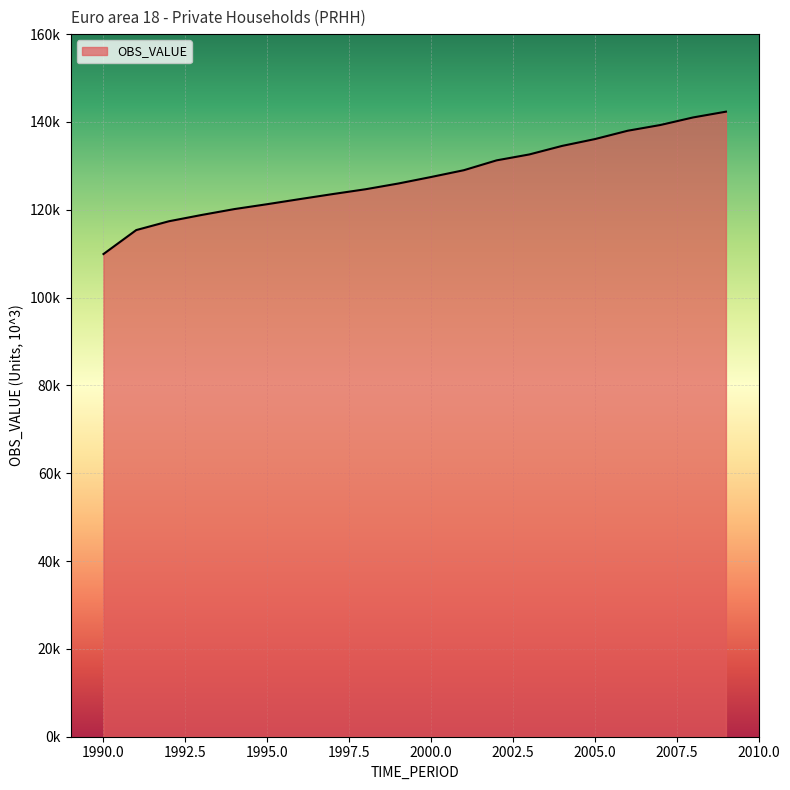

Is this an area chart (filled region under the line)?

Yes